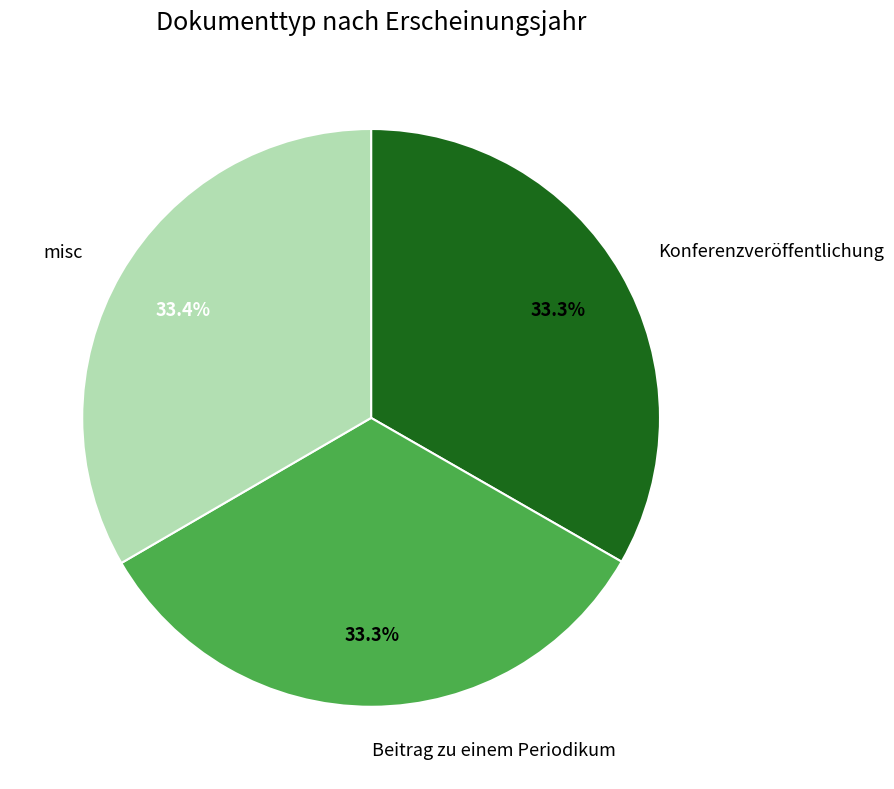

Is there any slice that represents more than half of the pie?

No